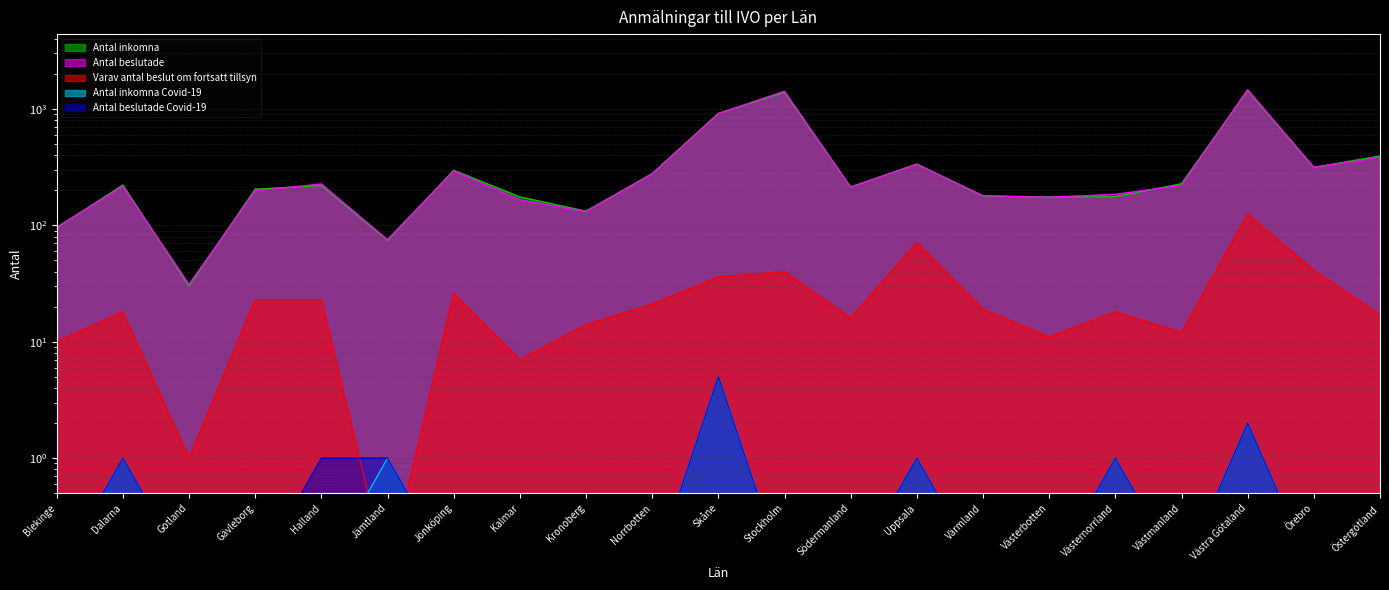

What is the minimum value for Antal inkomna Covid-19?

0.1